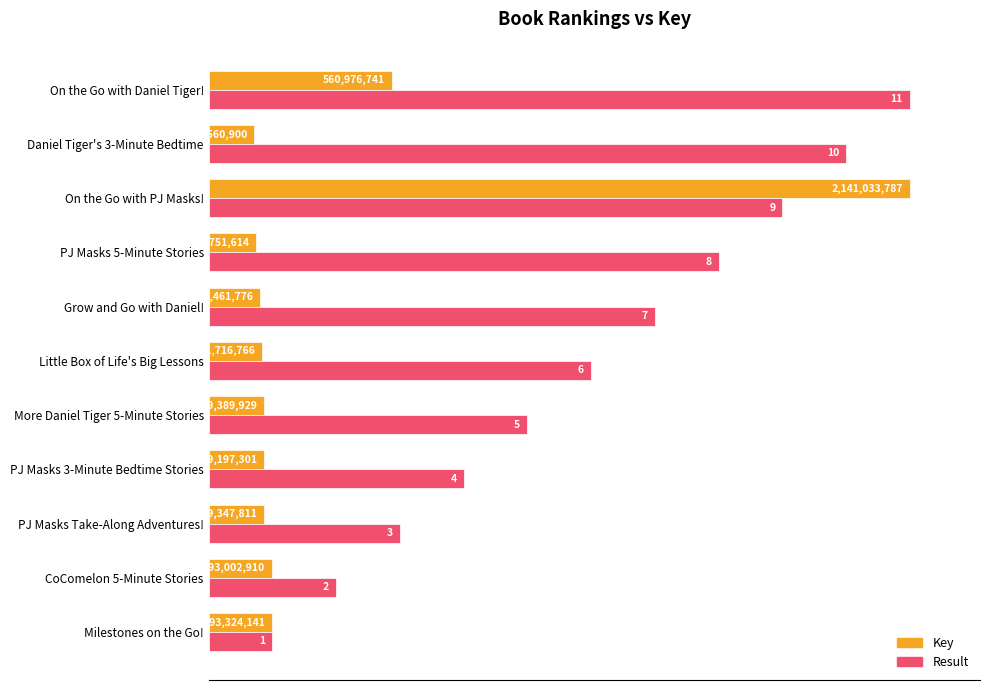

What are all the series names shown in the legend?

Key, Result